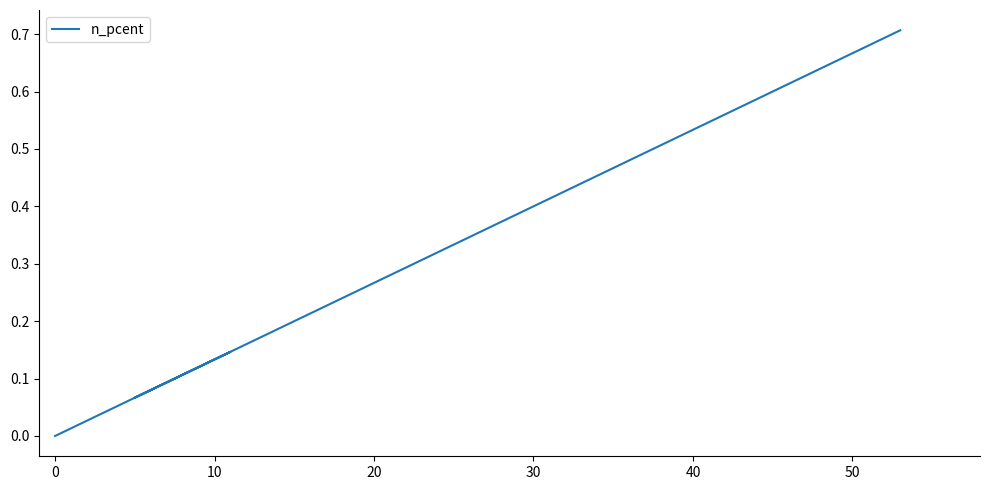

How many lines are shown in the chart?

1